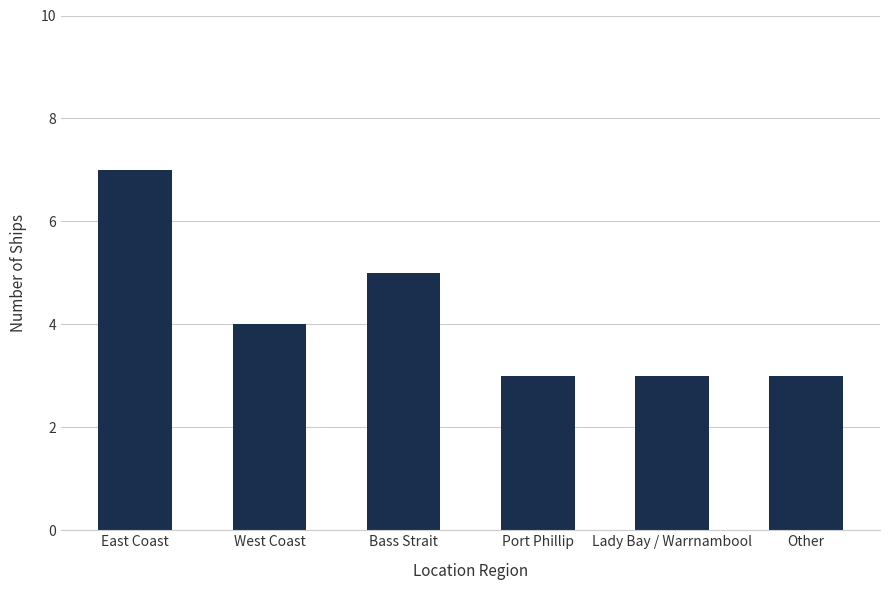

Read the value at East Coast.

7